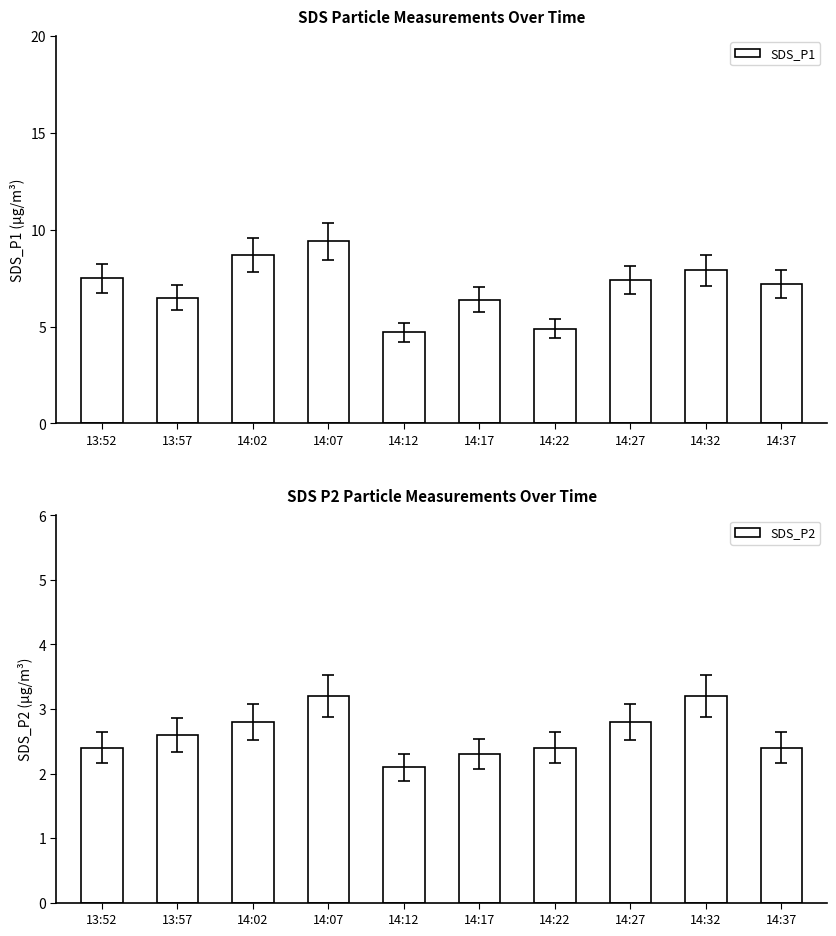

True or false: SDS_P2 has a value of 2.3 at 14:17.

True